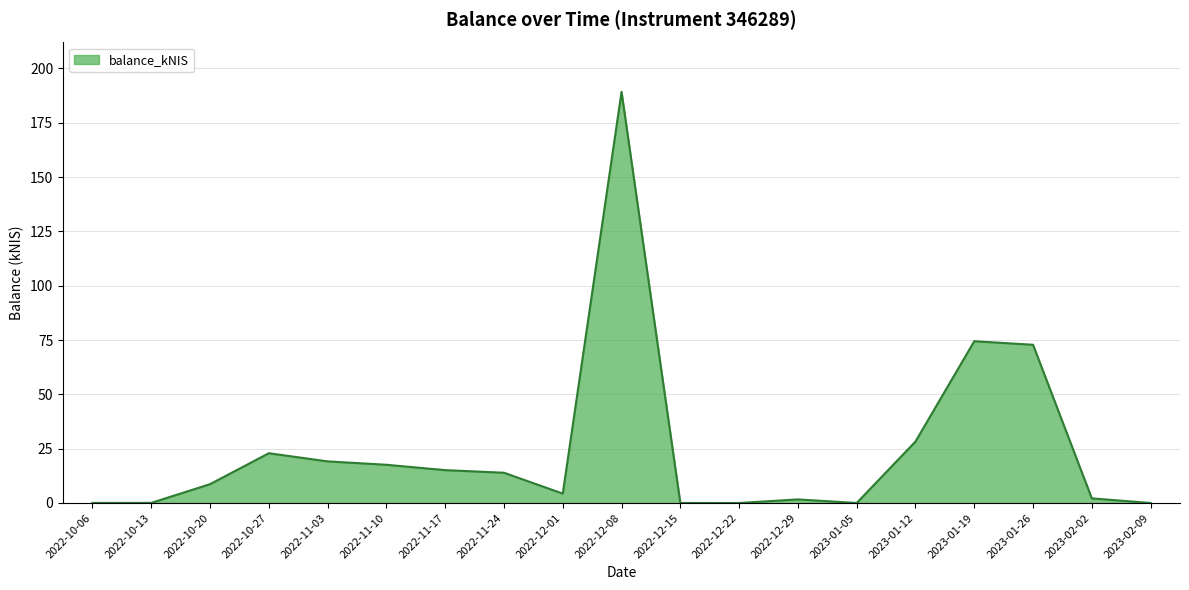

What is the difference between the maximum and minimum values?

189.2